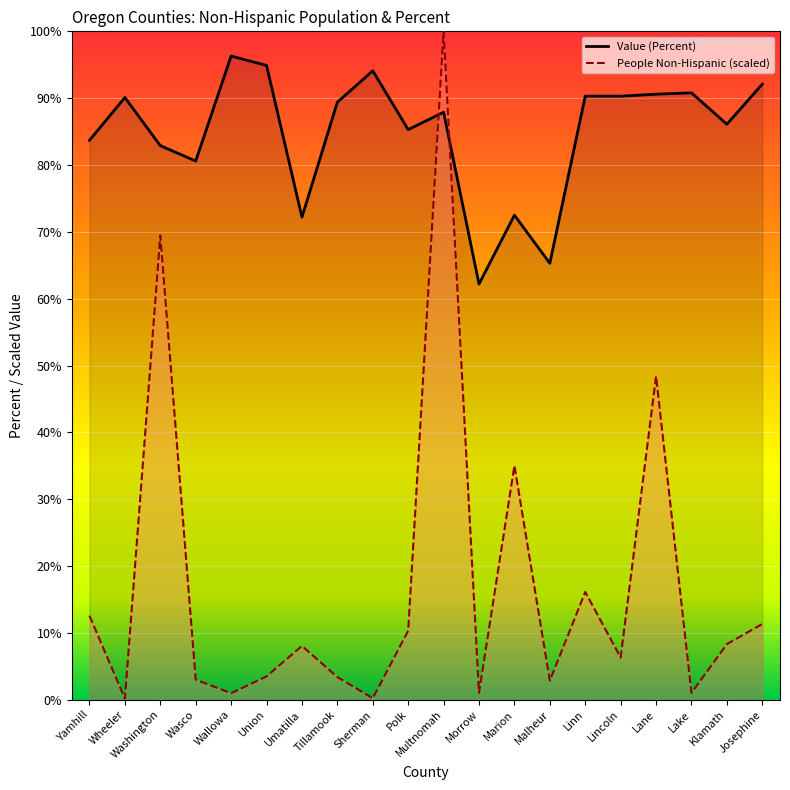

At how many categories does at least one series exceed 90?

10